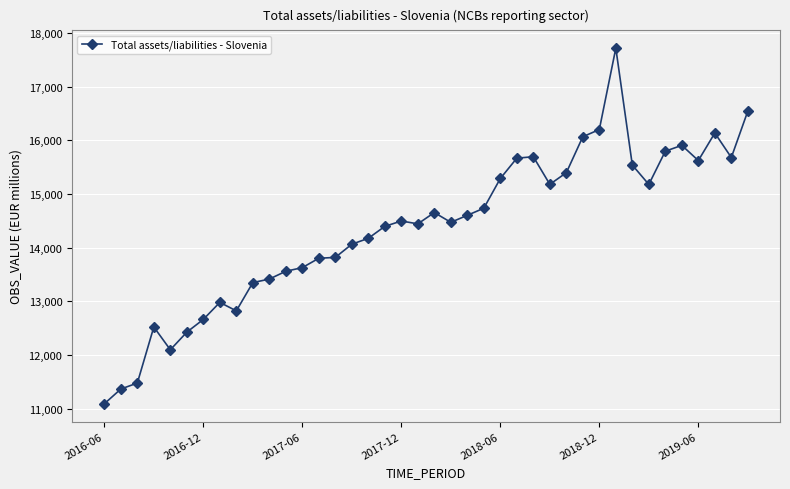

What is the value of the 11th point from the left?

13415.0